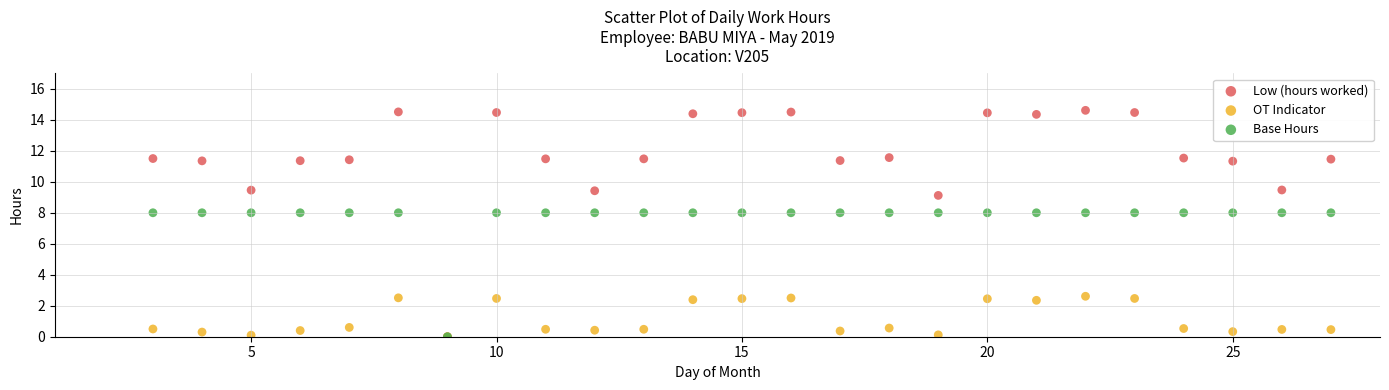

Which series contains the highest Y value?

Low (hours worked)